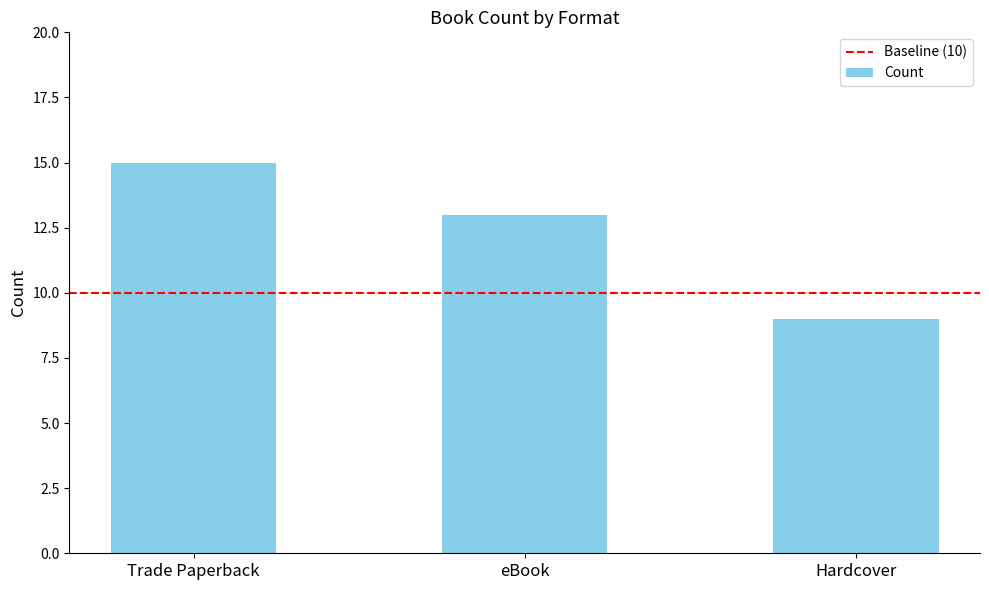

Does the chart contain any negative values?

No